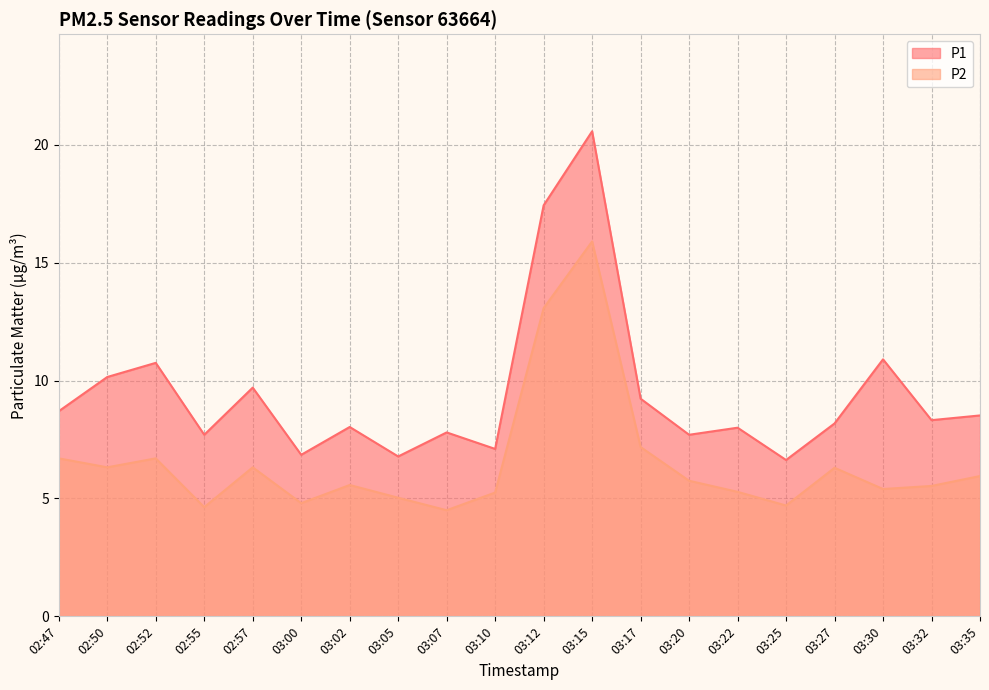

At which label is P1 closest to 13?

03:30